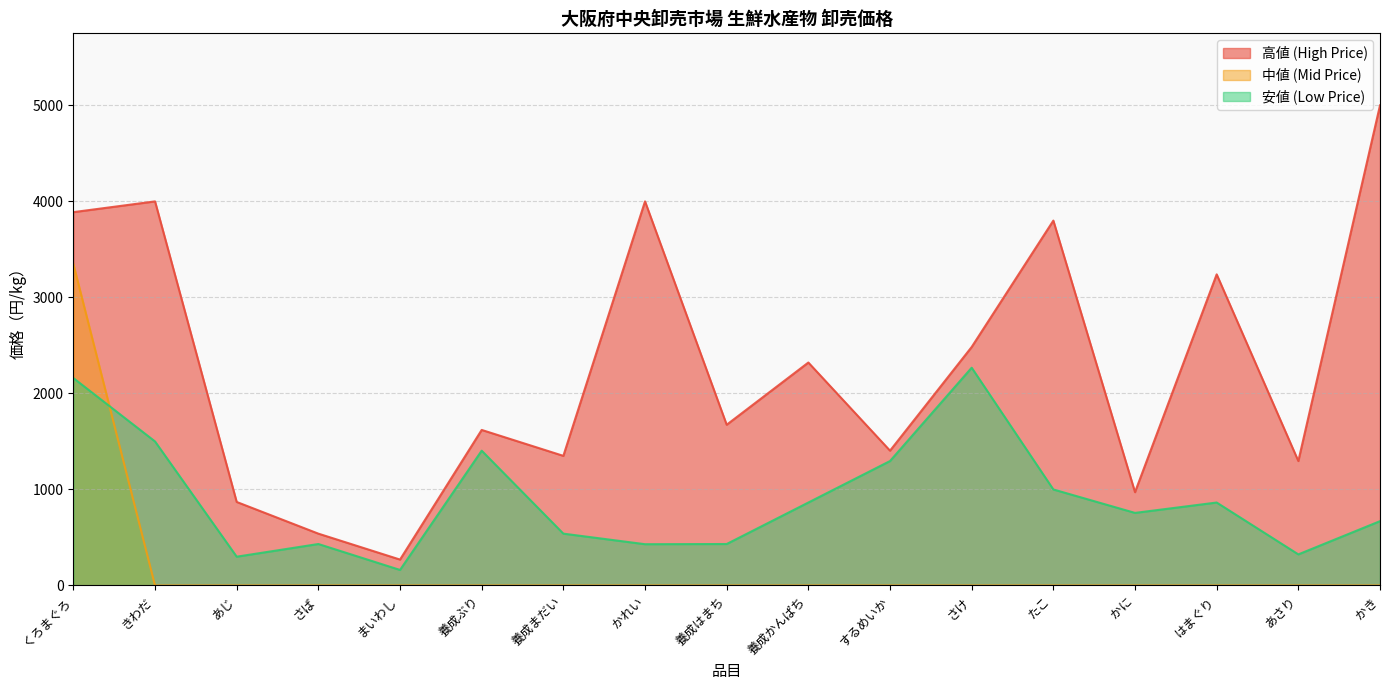

What is the lowest value of the 高値 (High Price) series?

270